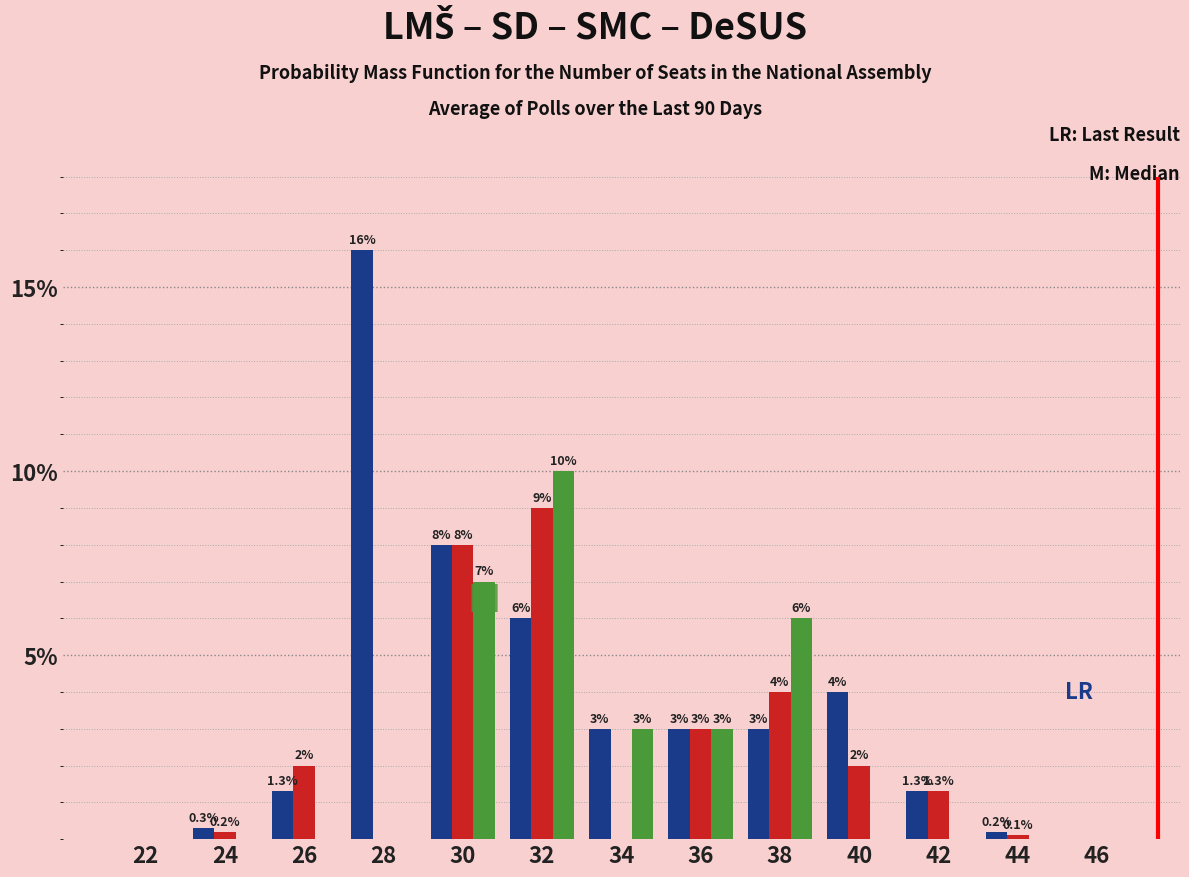

At which category is the sum across all series the highest?

32